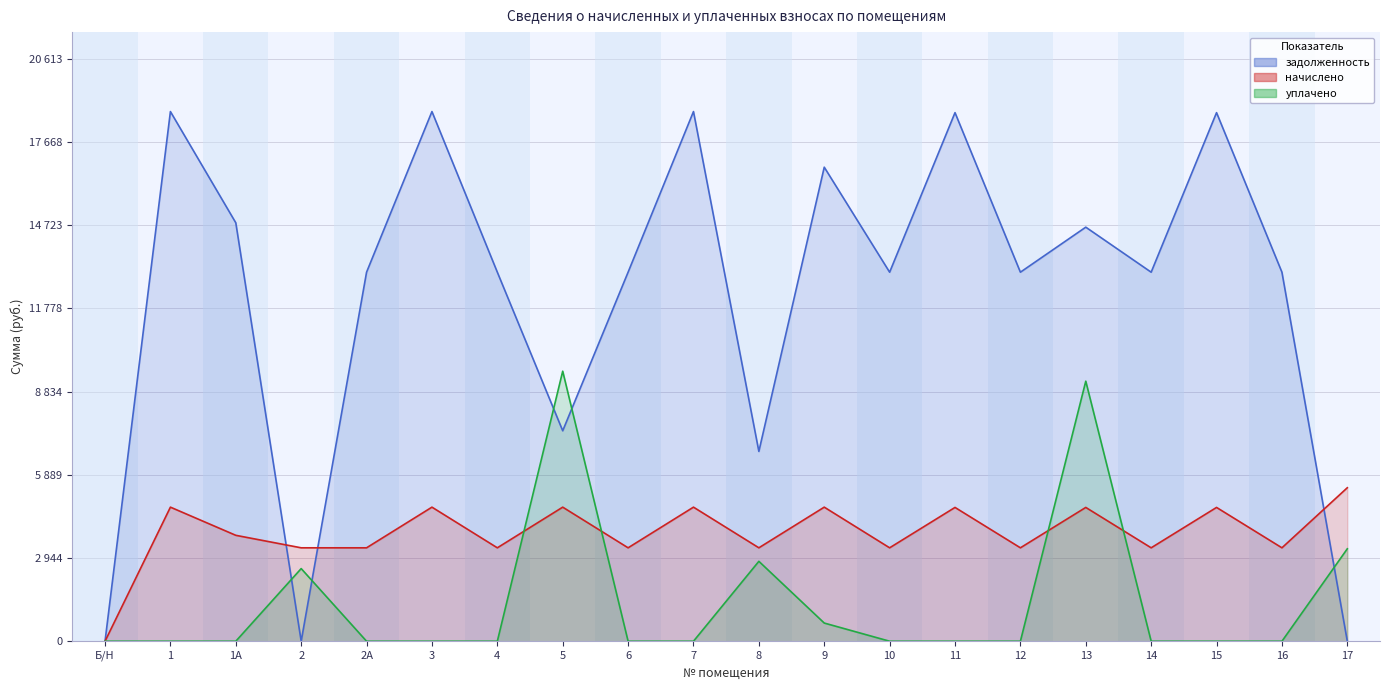

What is the average value of the начислено series?

3841.9